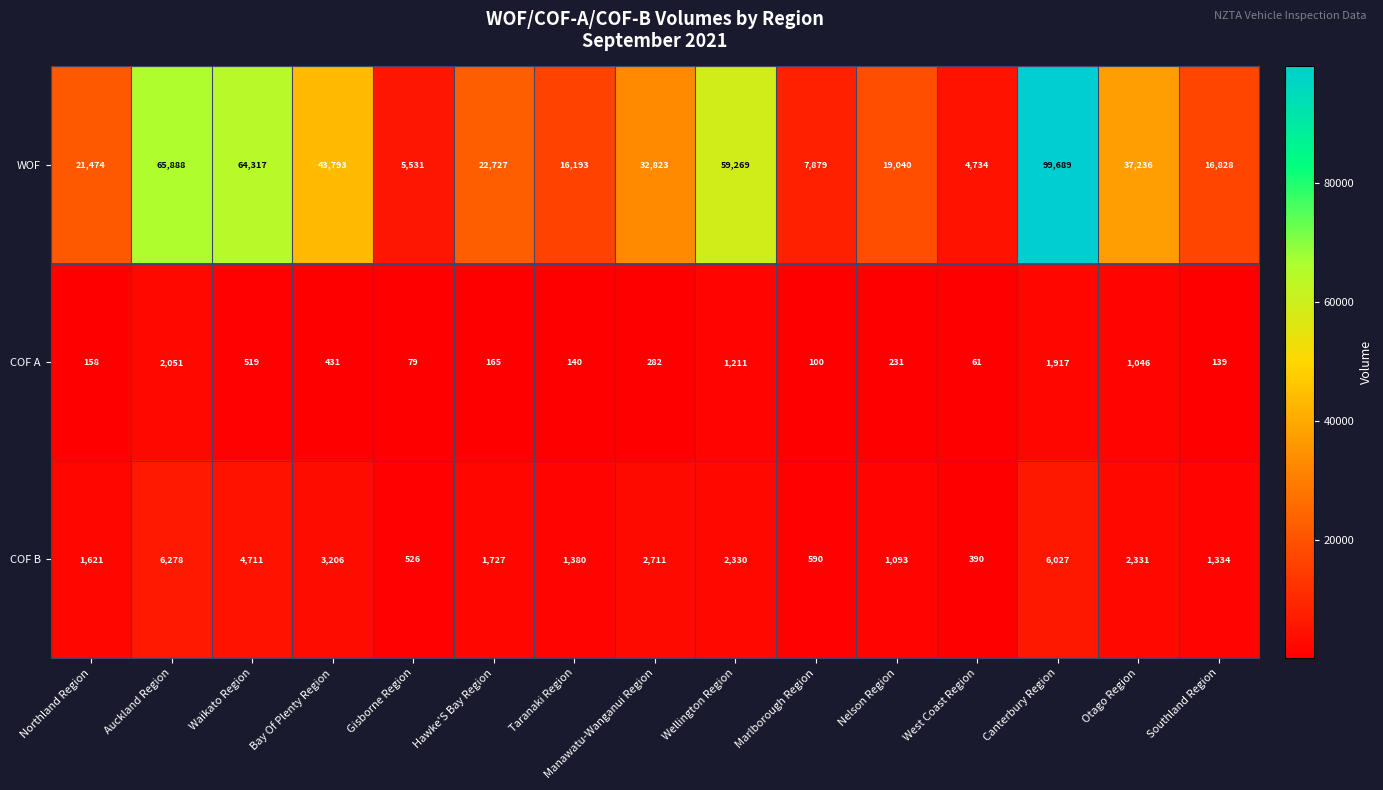

What is the approximate value of COF B at Gisborne Region, to the nearest 100?

500